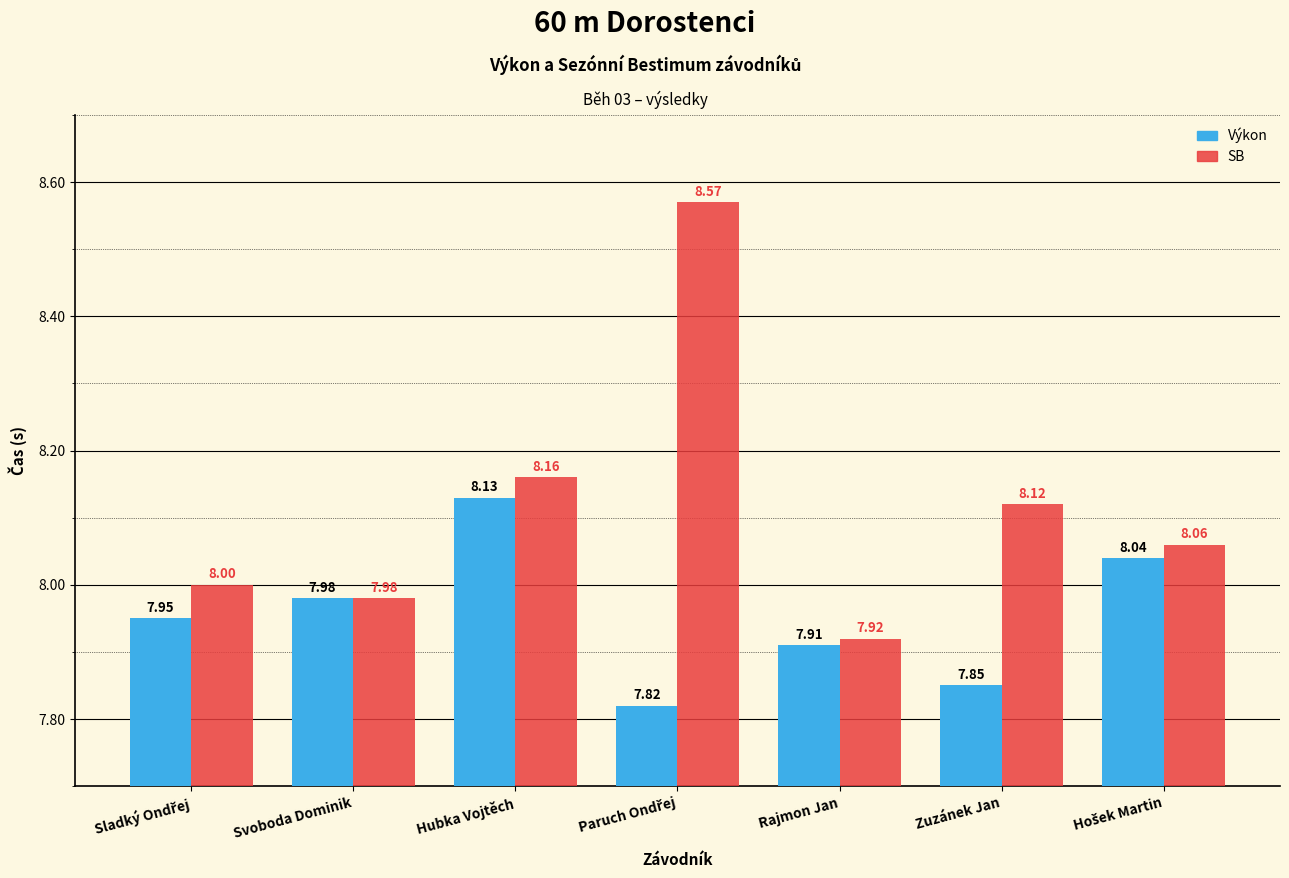

Is the value of Výkon at Hubka Vojtěch greater than the value of SB at Zuzánek Jan?

Yes